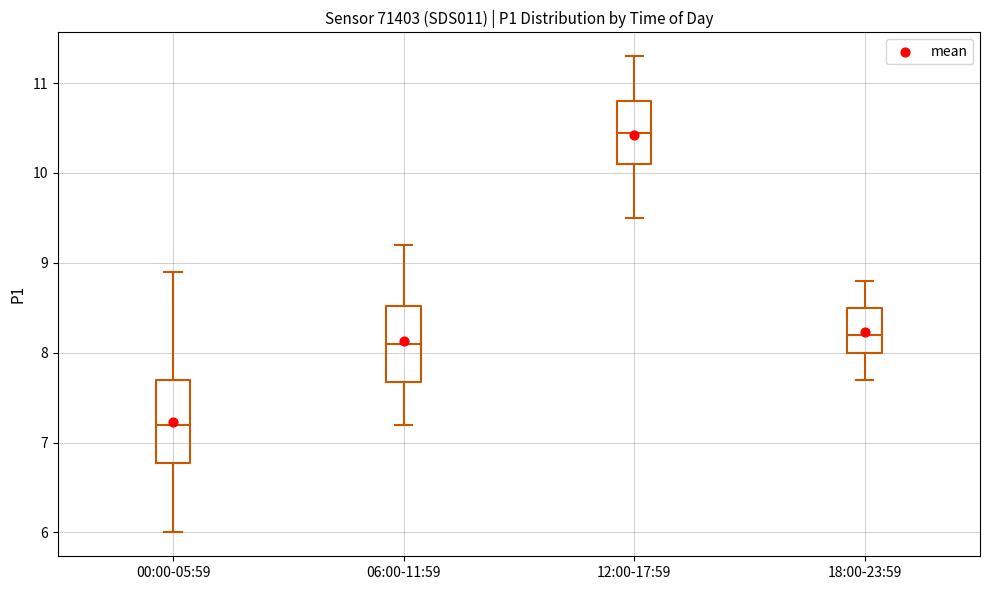

Reading left to right, read every box against the y-axis: the position of its median line, the range the box covers, and the ends of its whiskers. The values are not printed on the chart, so give them approximately, as read against the axis.

00:00-05:59: median 7.2, box 6.8 to 7.7, whiskers 6.0 to 8.9
06:00-11:59: median 8.1, box 7.7 to 8.5, whiskers 7.2 to 9.2
12:00-17:59: median 10.5, box 10.1 to 10.8, whiskers 9.5 to 11.3
18:00-23:59: median 8.2, box 8.0 to 8.5, whiskers 7.7 to 8.8